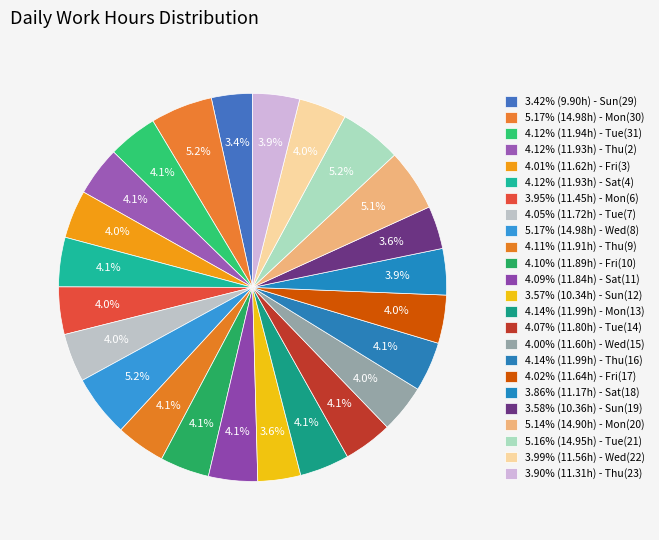

How many slices are in this pie chart?

24